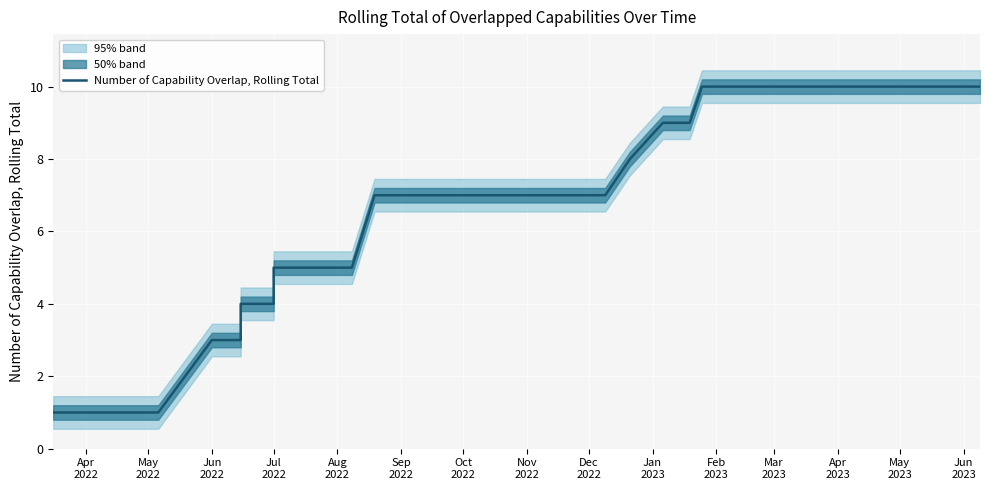

Reading left to right, transcribe all the data shown in this chart.

1	1	1	1	3	3	4	4	5	5	5	5	5	7	7	7	7	7	7	7	7	7	7	7	8	9	9	10	10	10	10	10	10	10	10	10	10	10	10	10